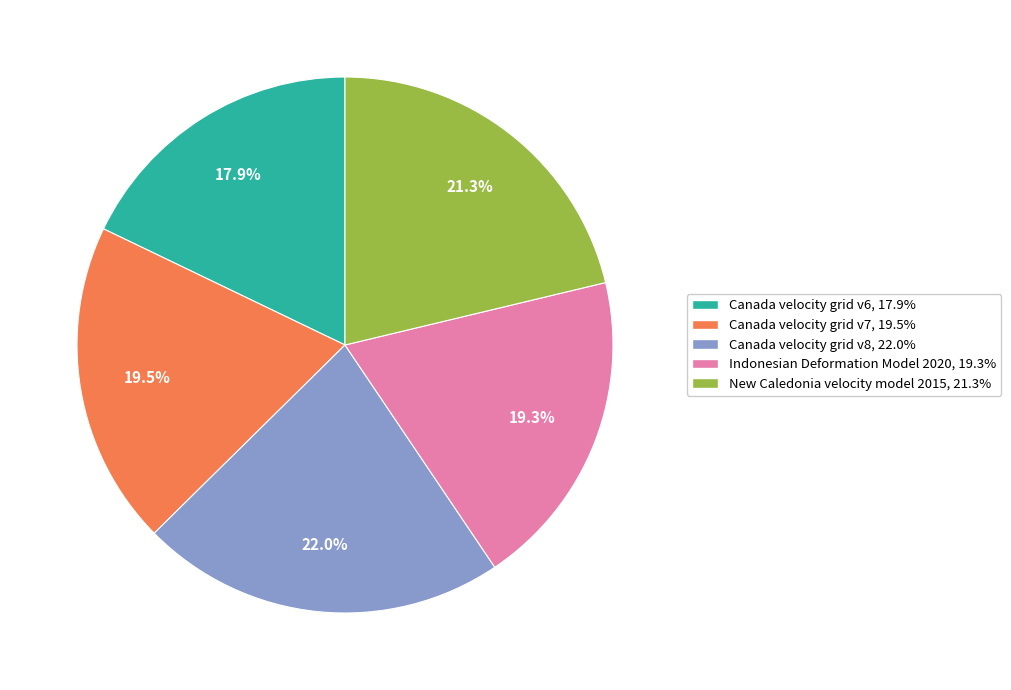

Is Canada velocity grid v6 the majority of the pie?

No